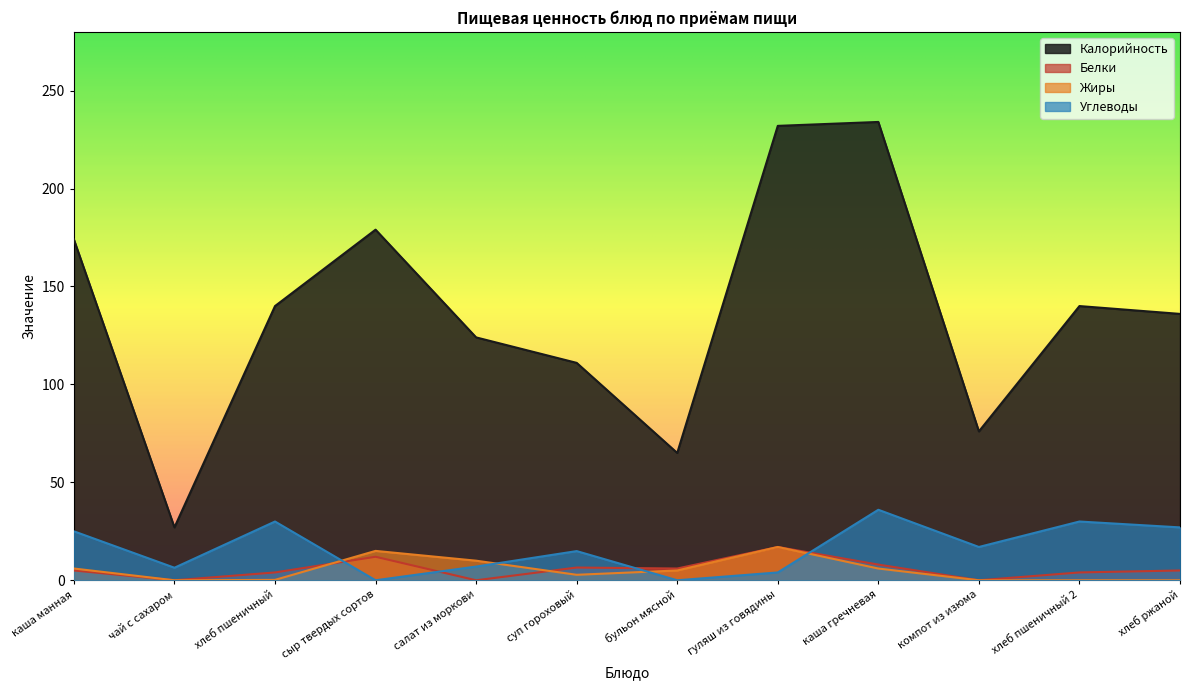

Is it true that Углеводы equals 17.0 at компот из изюма?

True